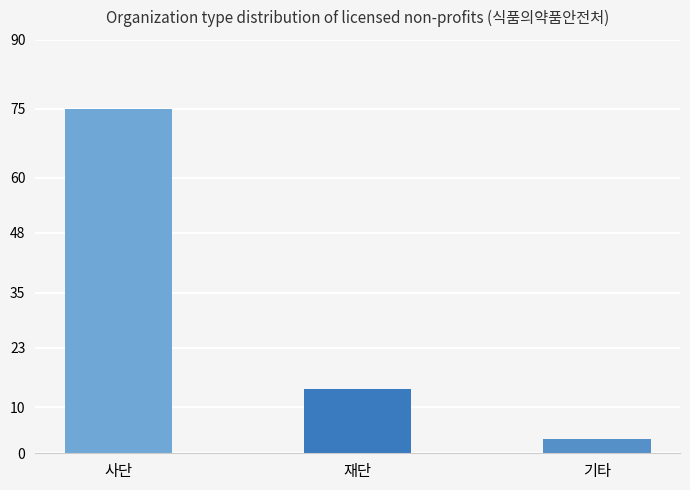

True or false: the data shows 14 at 재단.

True